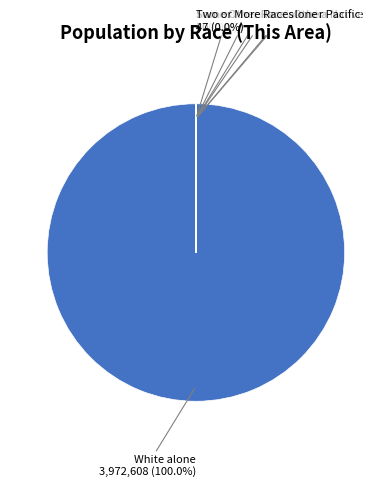

Between American Indian and Alaska Native and White alone, which is larger?

White alone